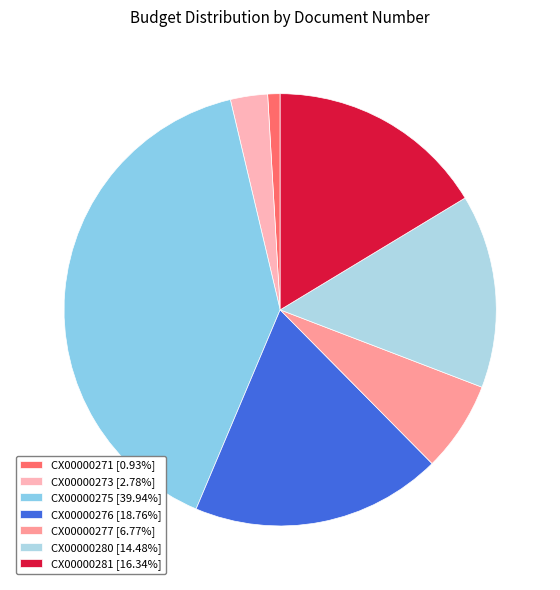

To the nearest percent, what portion does CX00000277 represent?

7%